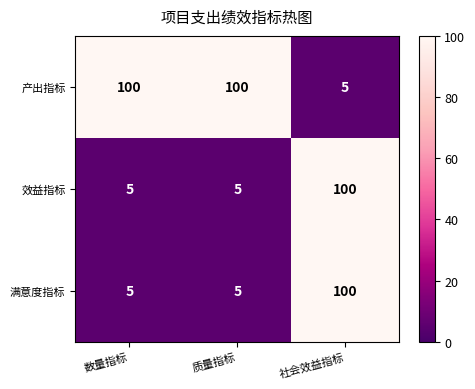

What is the maximum value shown in the chart?

100